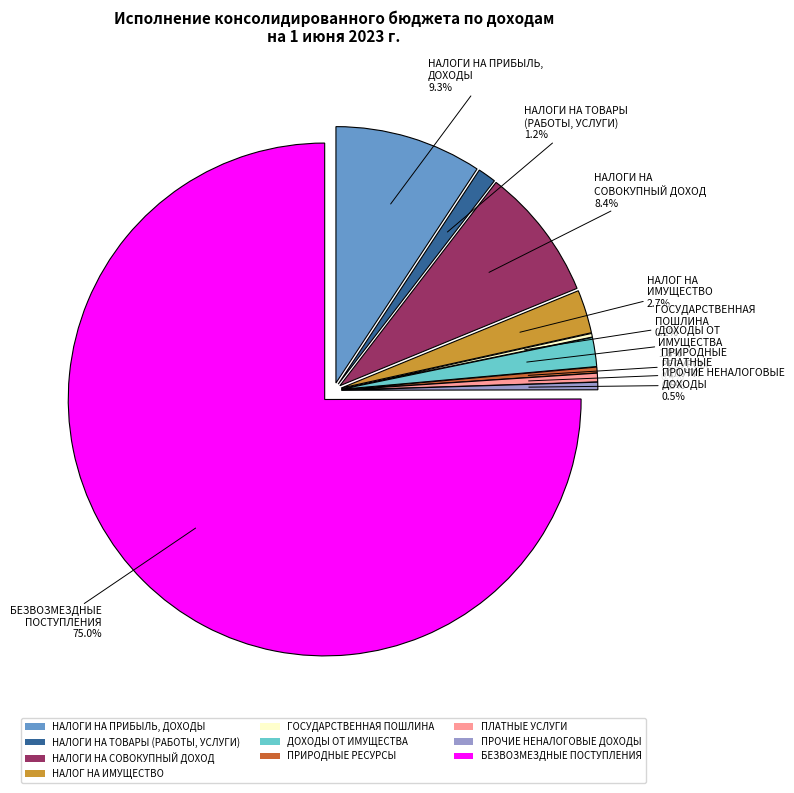

To the nearest percent, what portion does БЕЗВОЗМЕЗДНЫЕ ПОСТУПЛЕНИЯ represent?

75%